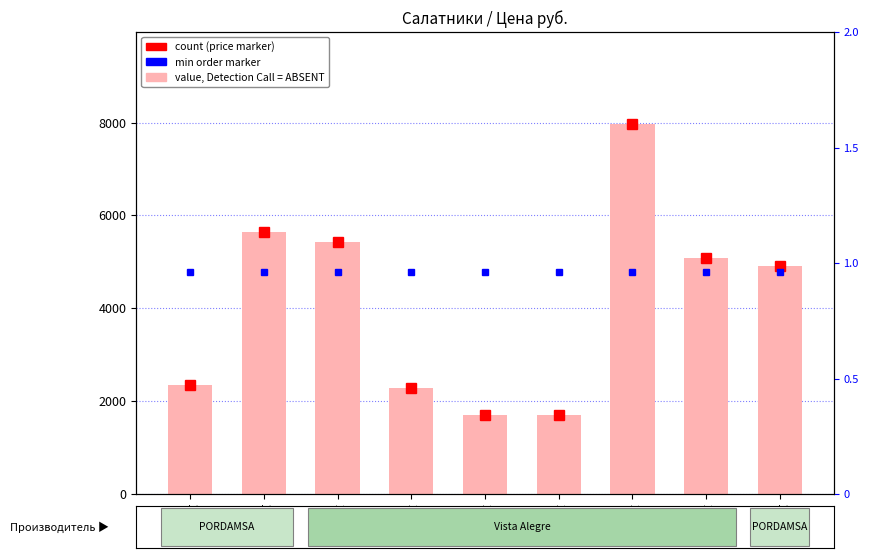

Where does the data first go above 4921?

17753